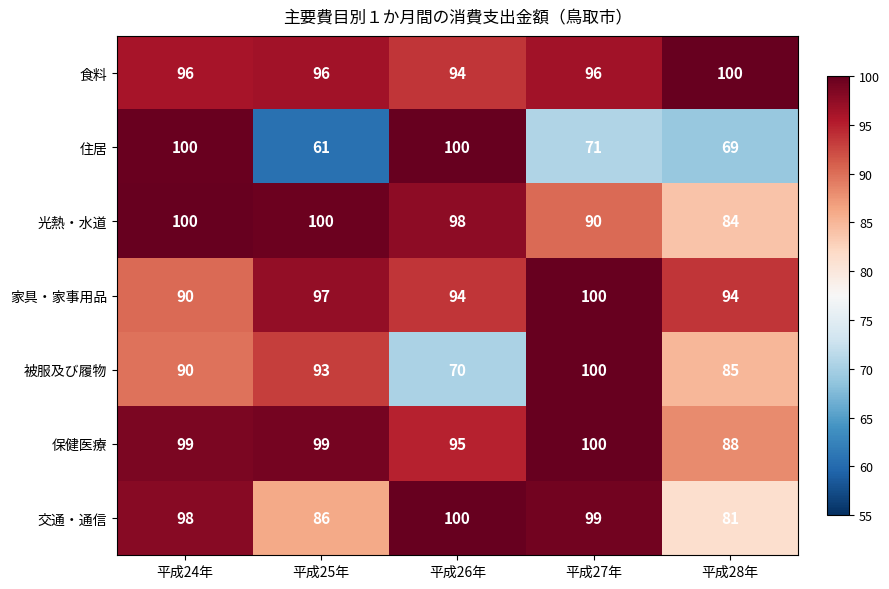

At 平成25年, list the series in order from smallest to largest.

住居, 交通・通信, 被服及び履物, 食料, 家具・家事用品, 保健医療, 光熱・水道